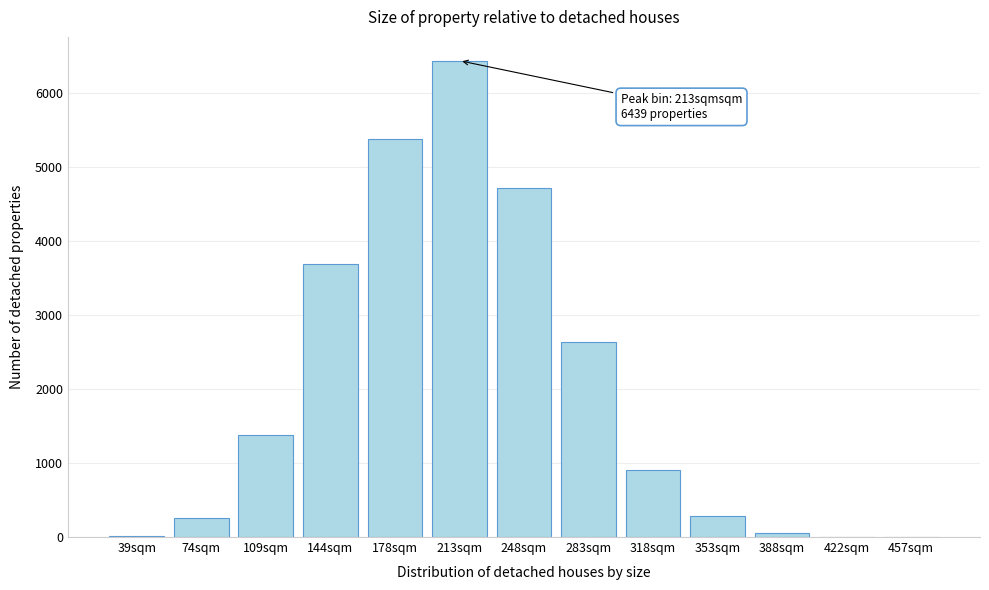

What is the change in value from 144sqm to 353sqm?

-3399